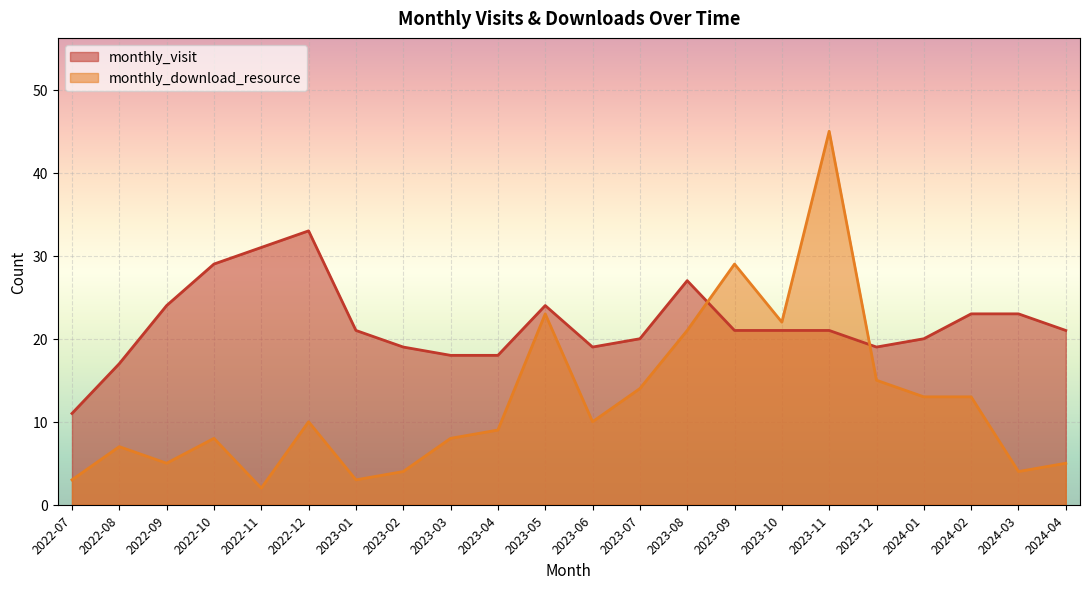

True or false: monthly_visit has more than 1 interior local peaks.

True